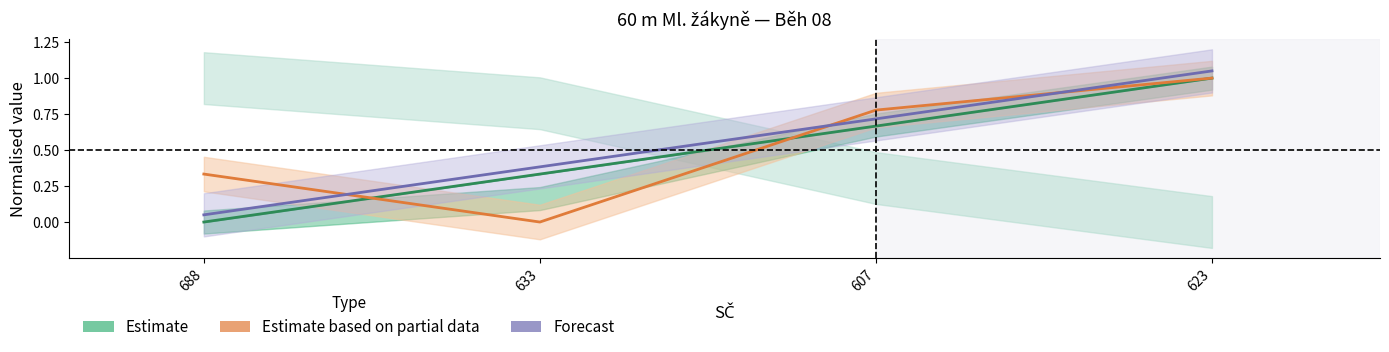

What is the label of the 2nd point from the left?

633